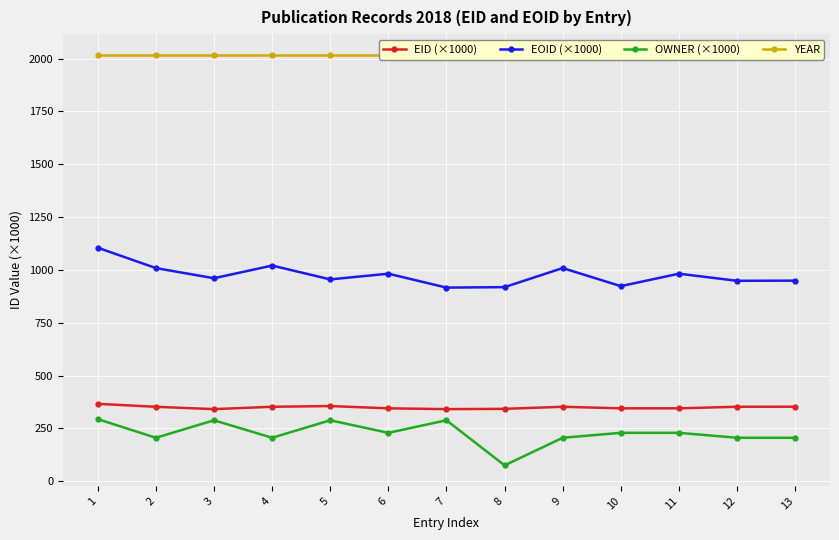

How many lines are shown in the chart?

4